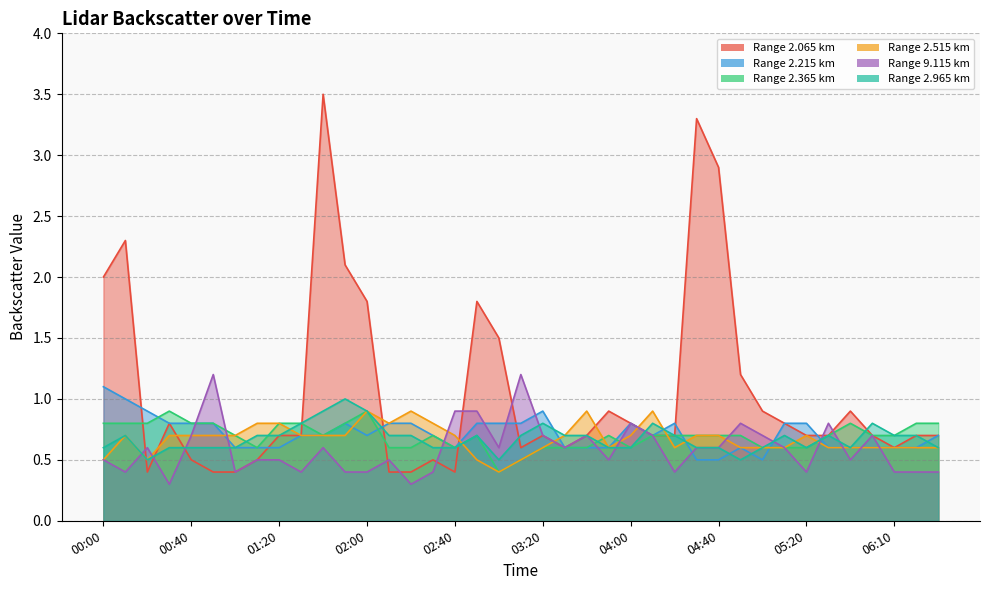

What position from the left is 01:30?

10